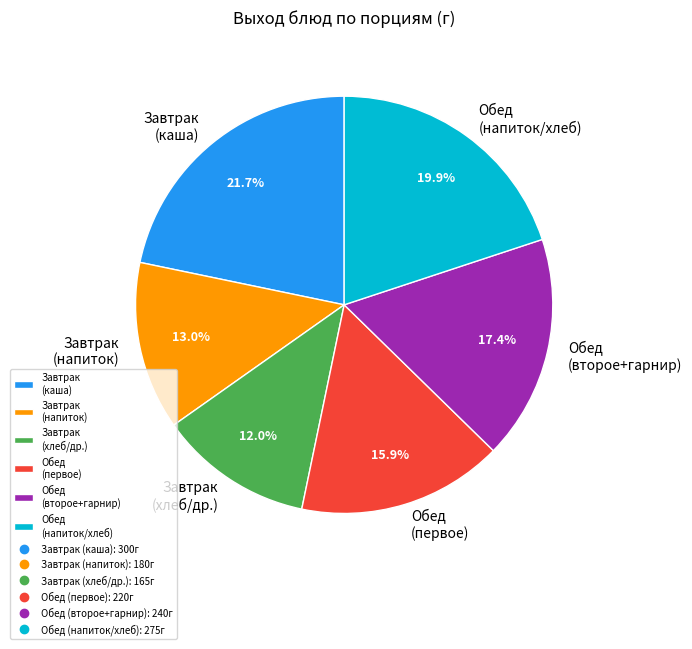

What is the ratio of the value at Обед (первое) to the value at Завтрак (каша)?

0.7